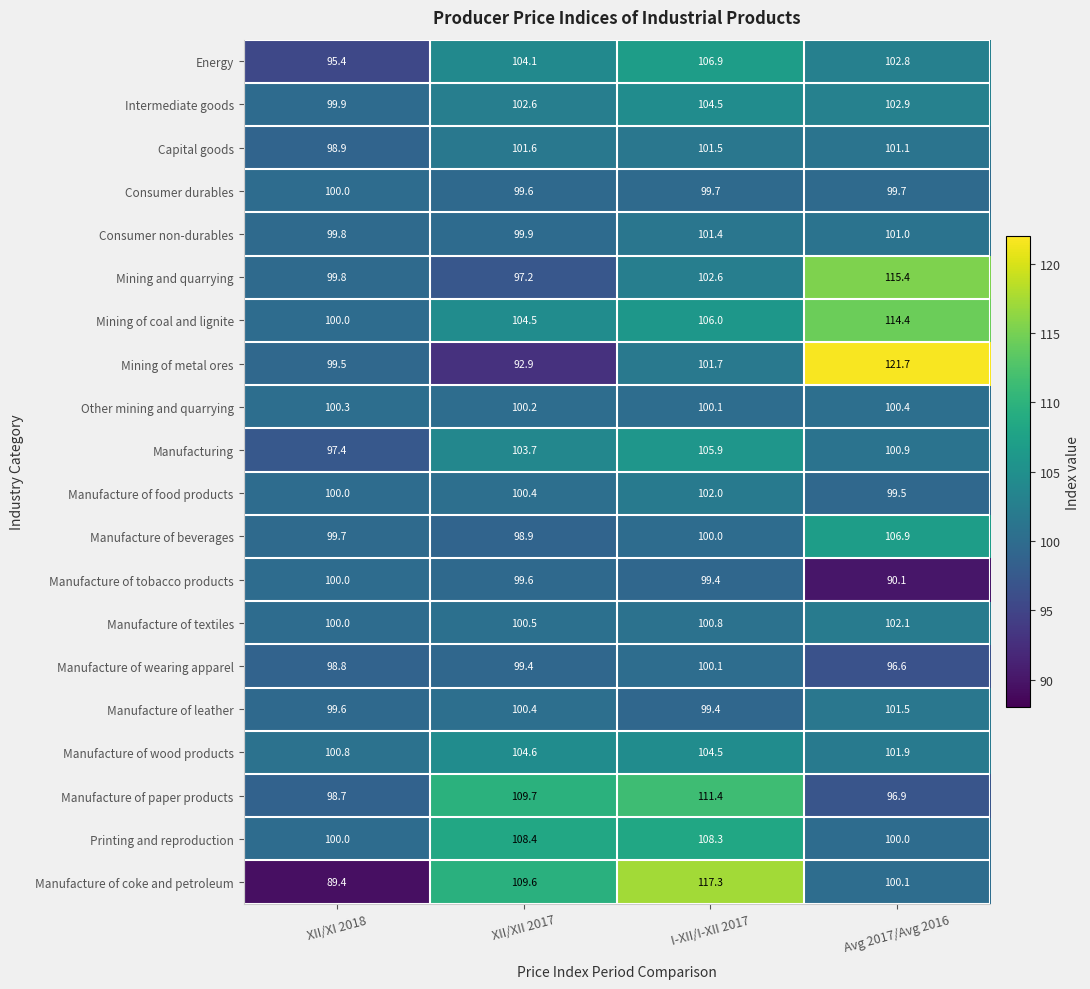

The value of Manufacture of leather at I-XII/I-XII 2017 is 99.4. True or false?

True